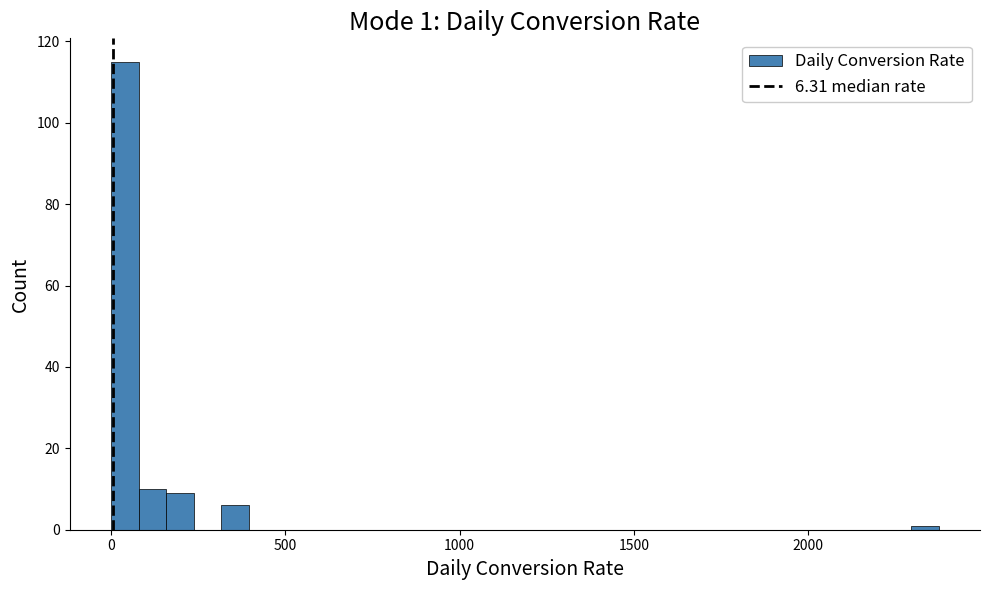

Read against the x-axis, roughly where is the centre of the tallest bar?

50